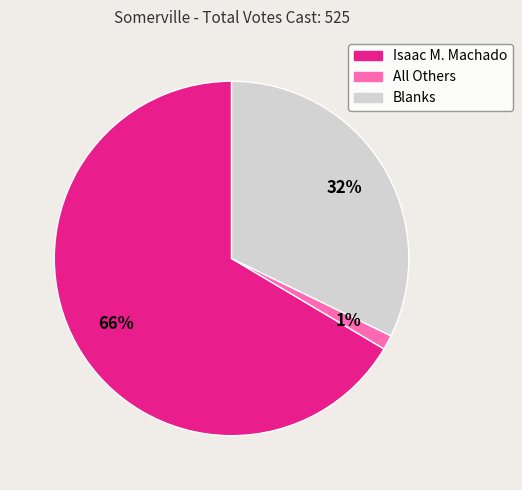

Is All Others the majority of the pie?

No